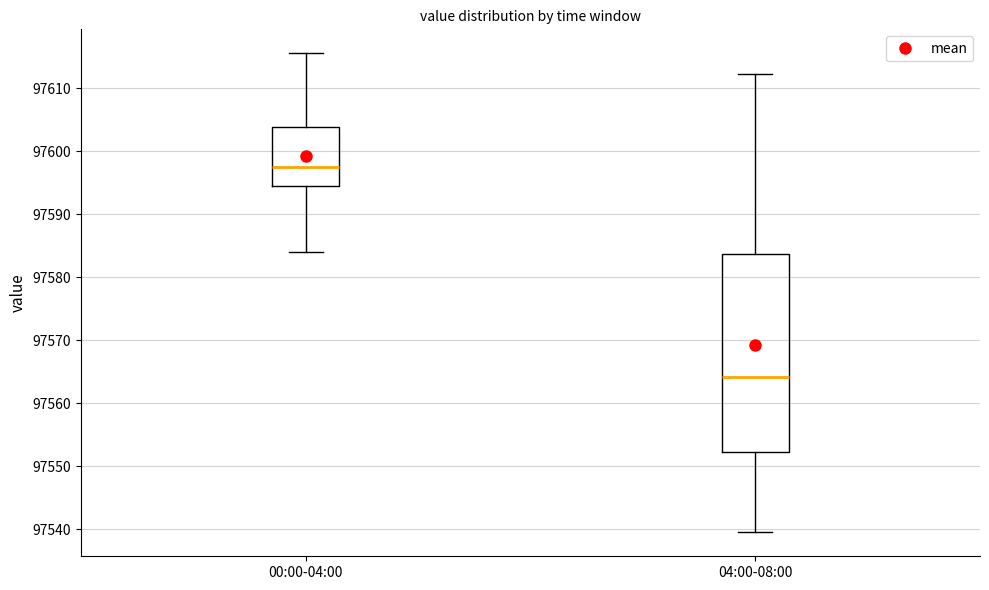

Reading left to right, transcribe this box plot: for each box, give where its median line is, the range the box spans, and where its two whiskers end, as read against the y-axis. The values are not printed on the chart, so give them approximately, as read against the axis.

00:00-04:00: median 97598, box 97595 to 97604, whiskers 97584 to 97616
04:00-08:00: median 97564, box 97552 to 97584, whiskers 97540 to 97612